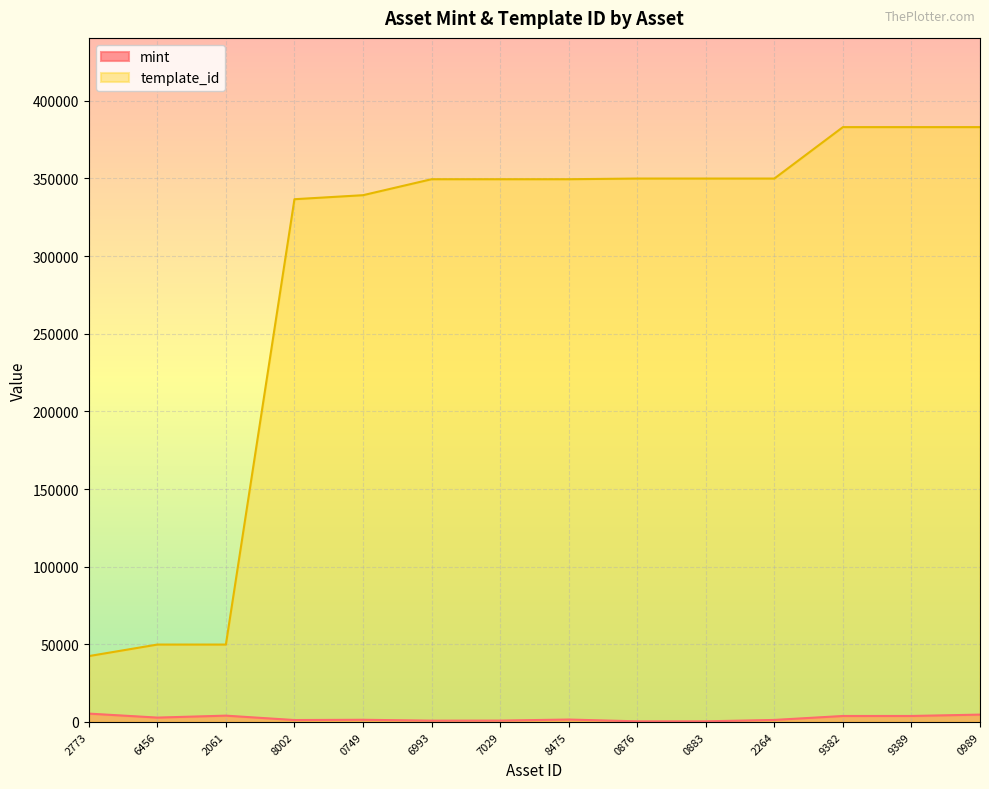

The value of template_id at 8002 is 185670. True or false?

False